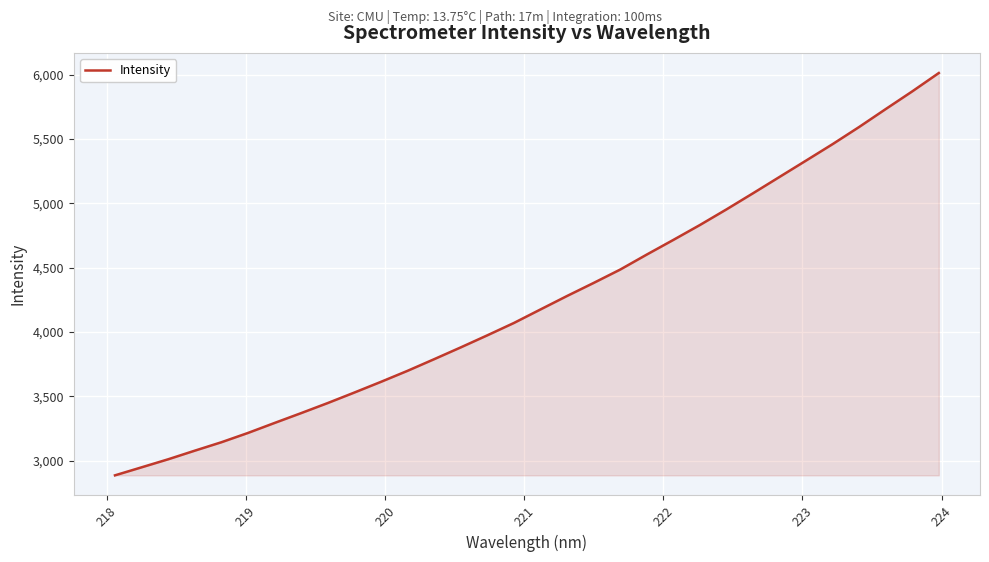

What is the smallest value displayed?

2886.5